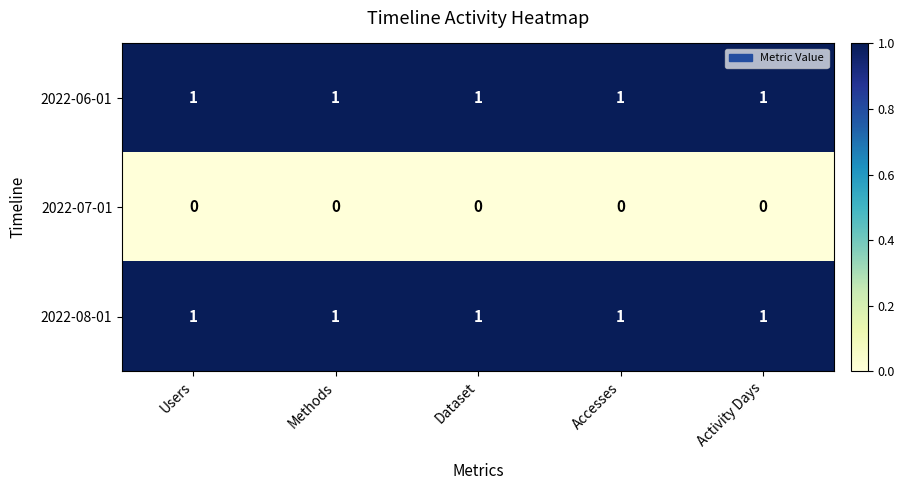

Is it true that 2022-06-01 equals 1 at Methods?

True